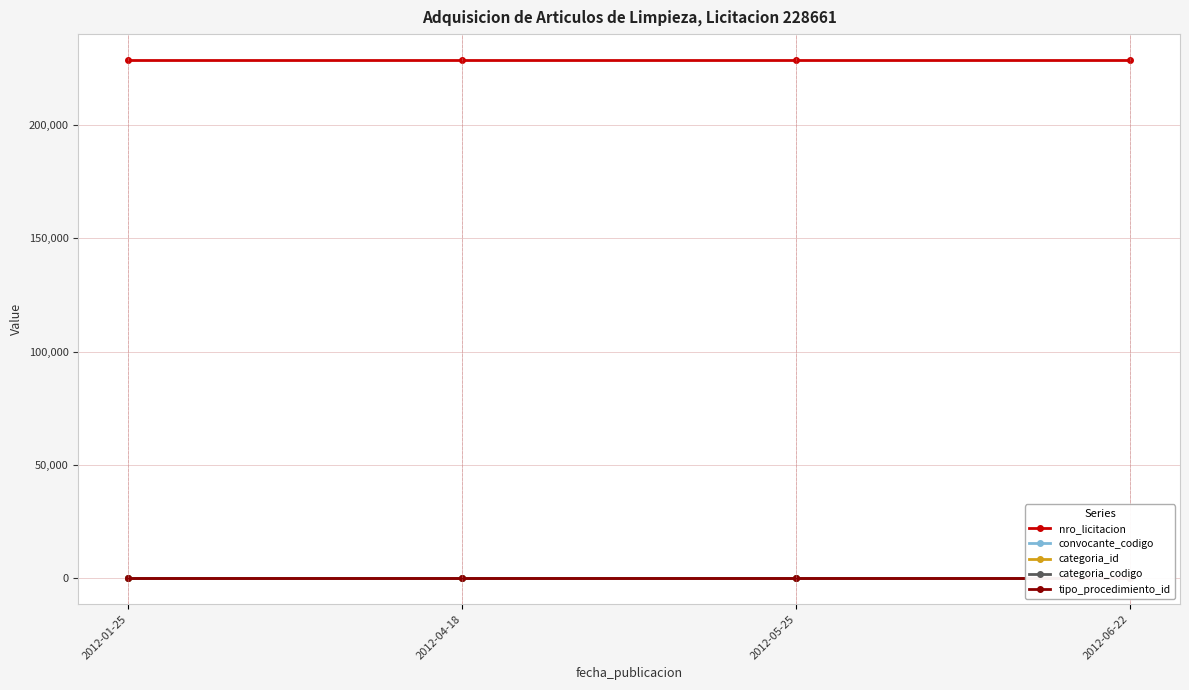

True or false: nro_licitacion and categoria_id intersect in this chart.

False